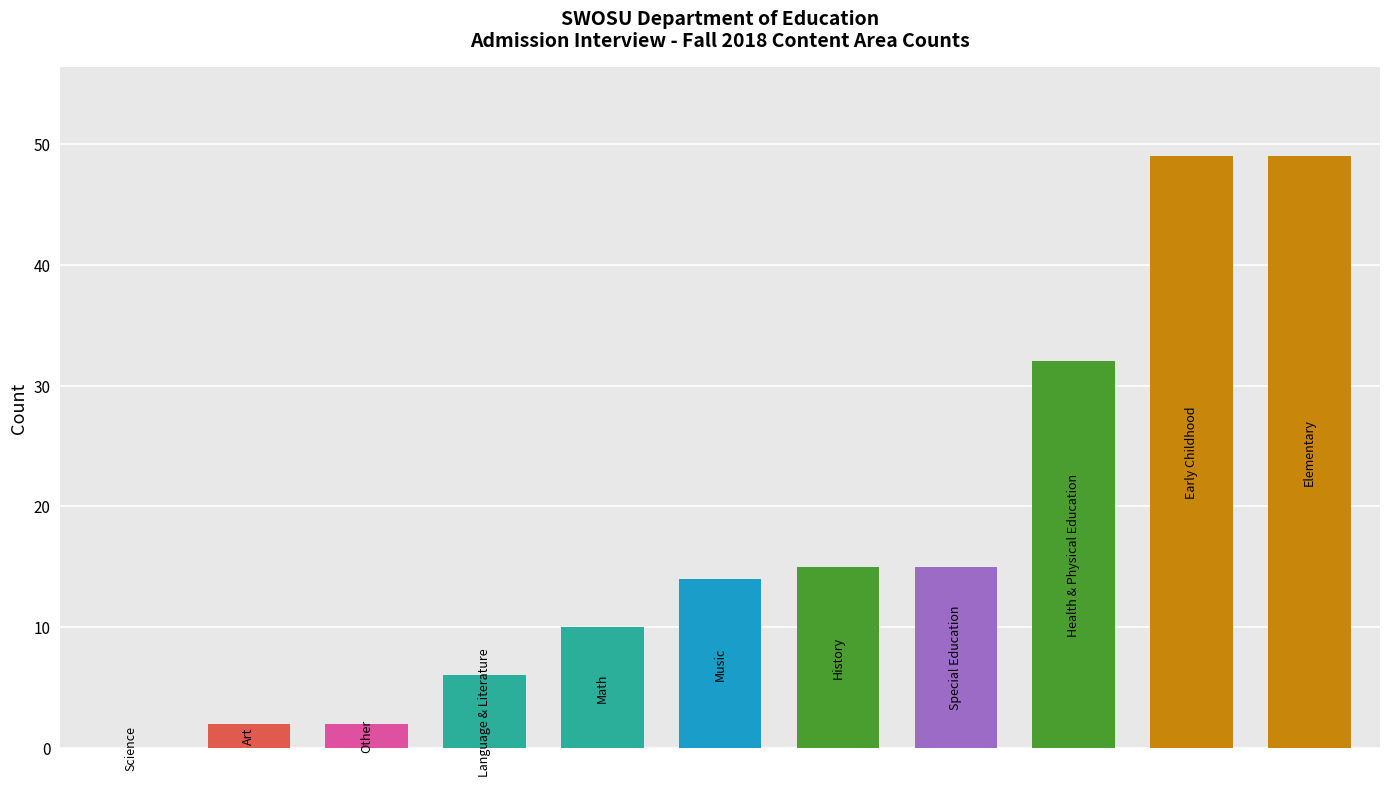

What is the sum of all values?

194